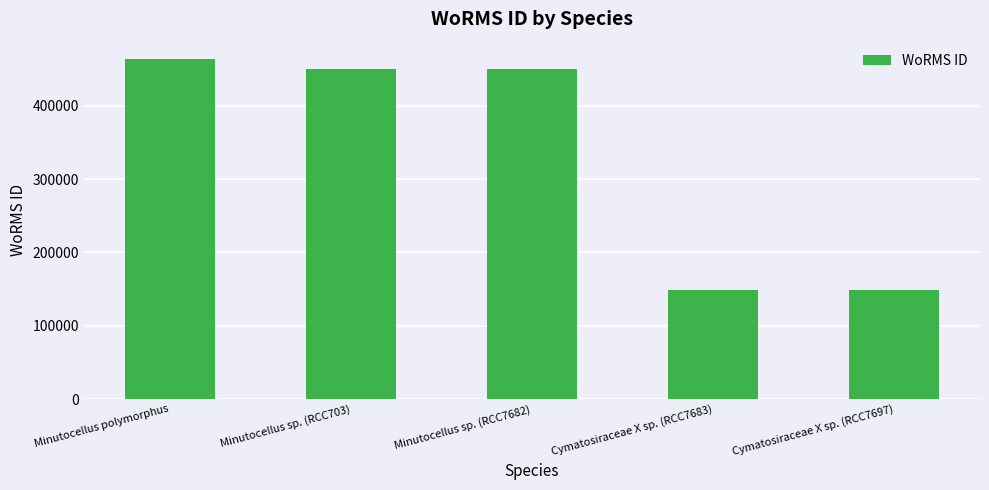

What is the sum of the values at Minutocellus polymorphus and Minutocellus sp. (RCC703)?

915068